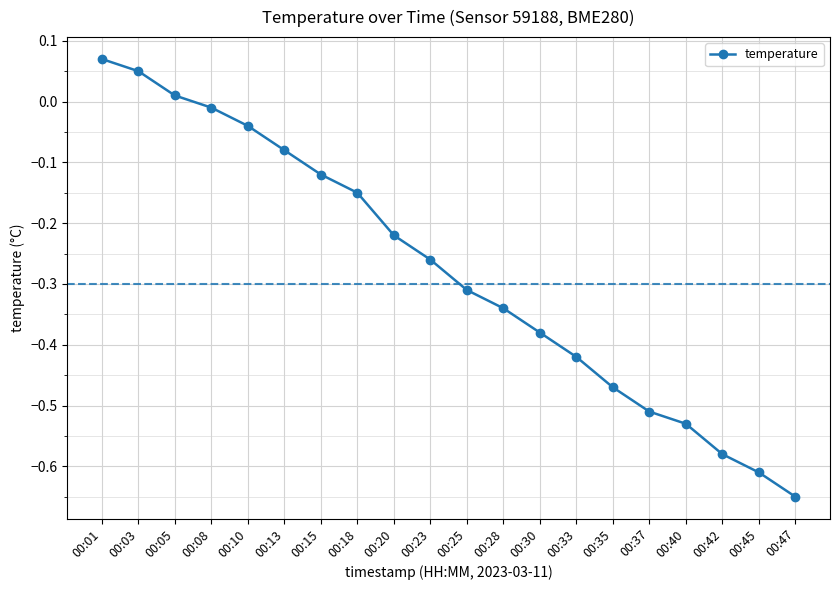

List the labels in order of value, smallest first.

00:47, 00:45, 00:42, 00:40, 00:37, 00:35, 00:33, 00:30, 00:28, 00:25, 00:23, 00:20, 00:18, 00:15, 00:13, 00:10, 00:08, 00:05, 00:03, 00:01